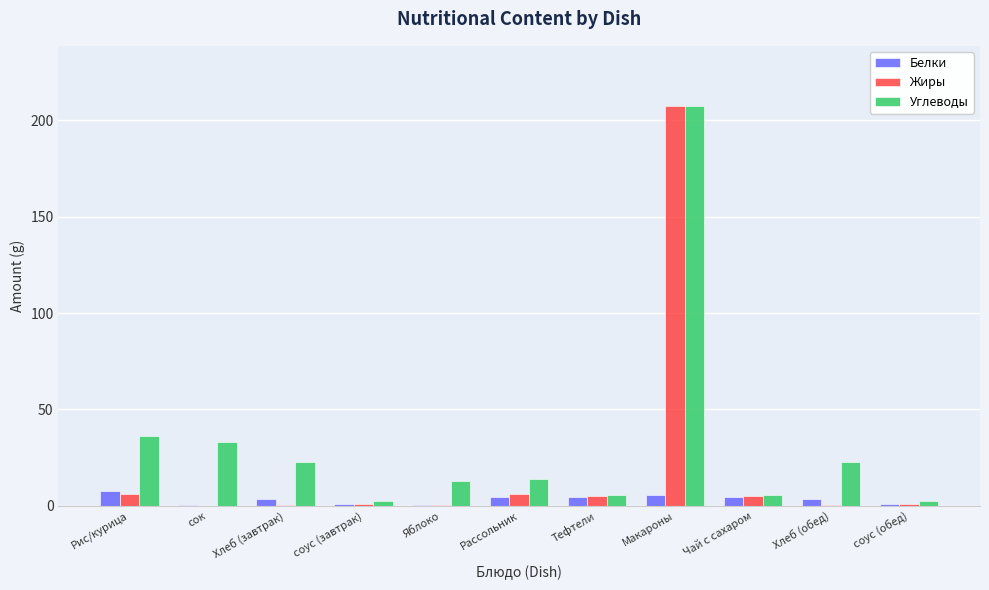

Between соус (завтрак) and Макароны, which series saw the biggest shift?

Жиры